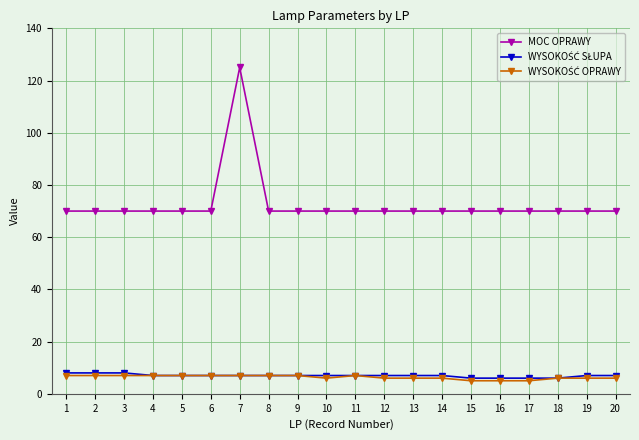

The MOC OPRAWY series shows 70 at 3. True or false?

True